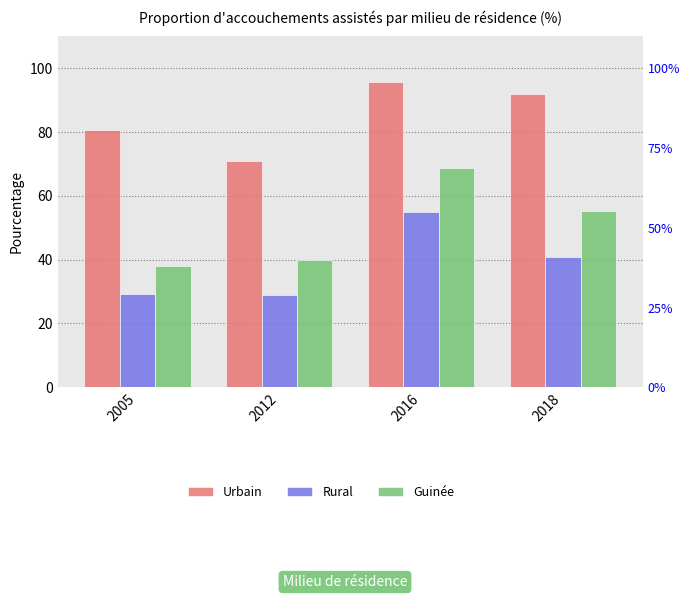

How many data points does each series have?

4